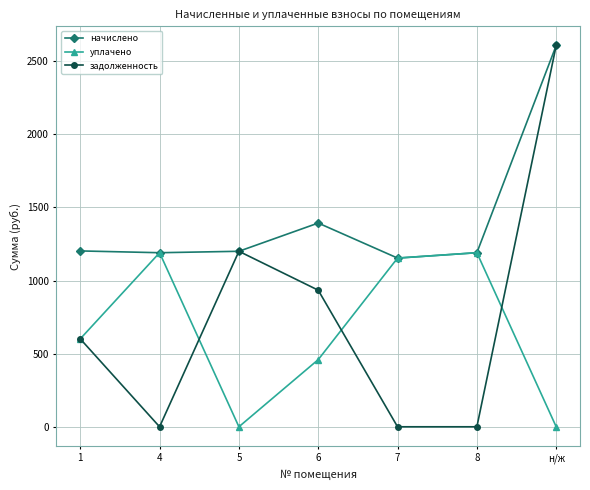

What is the total value across all series at 6?

2786.2